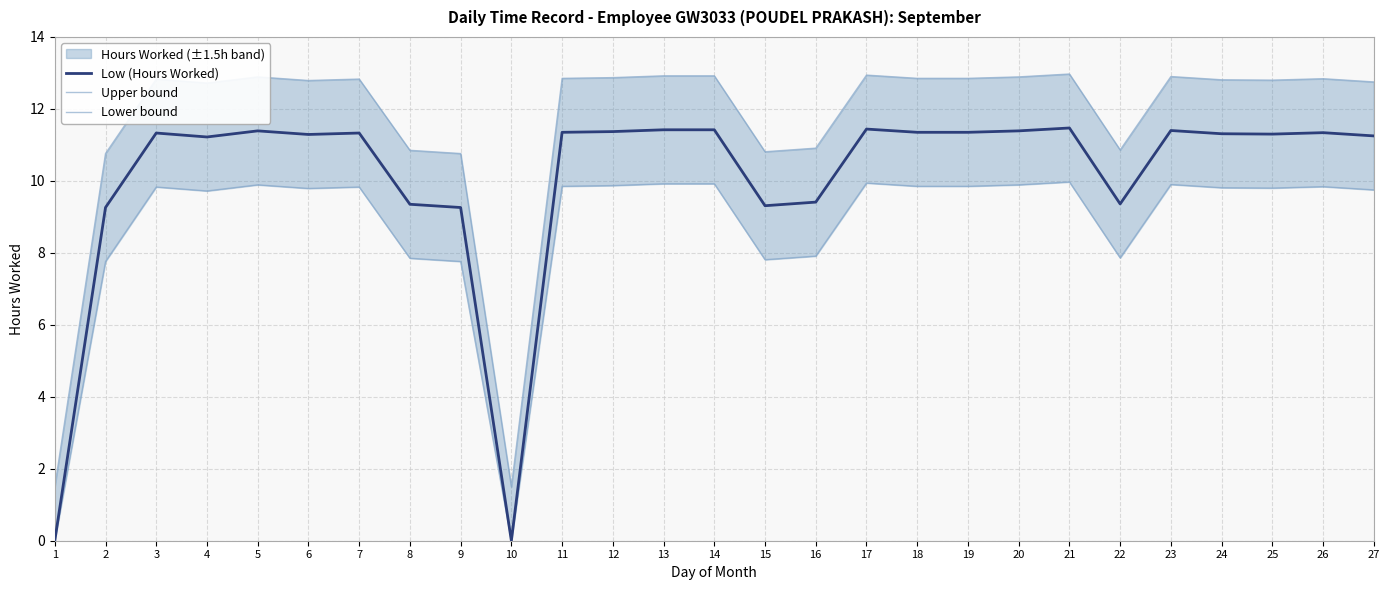

True or false: Upper bound and Lower bound cross at least once.

False